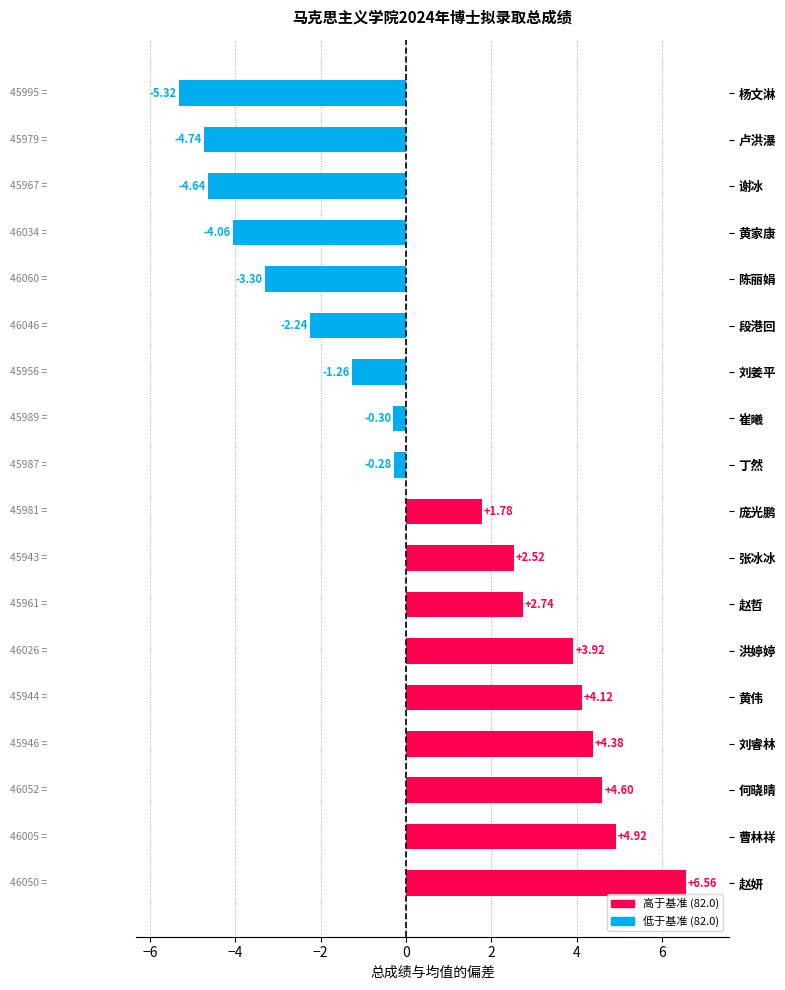

How many bars are there in total?

18